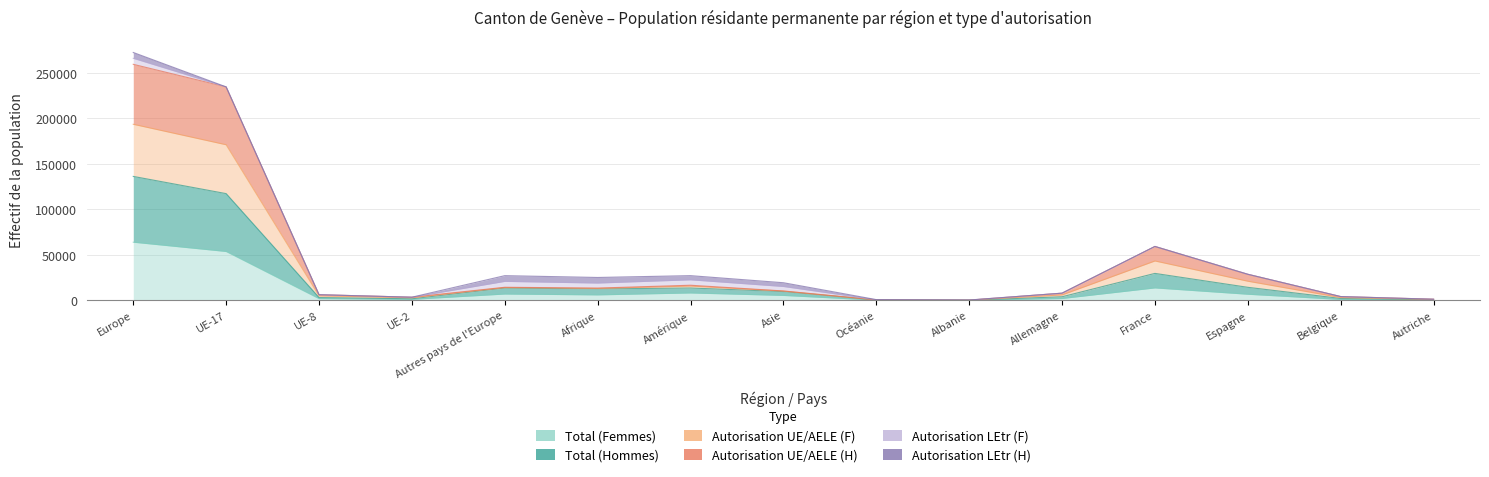

True or false: Autorisation UE/AELE (F) and Autorisation UE/AELE (H) intersect in this chart.

False